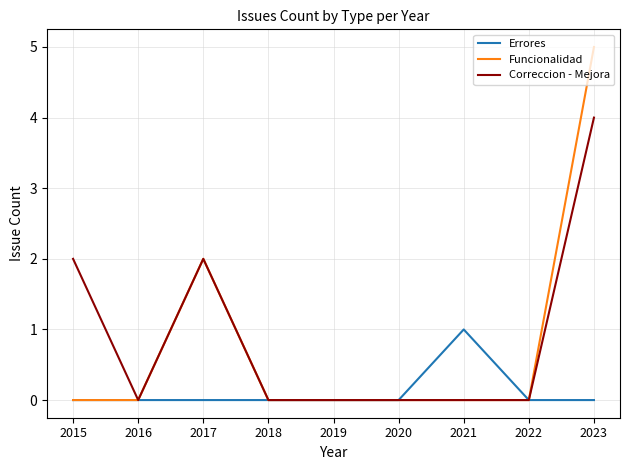

Which series has the largest total across all categories?

Correccion - Mejora